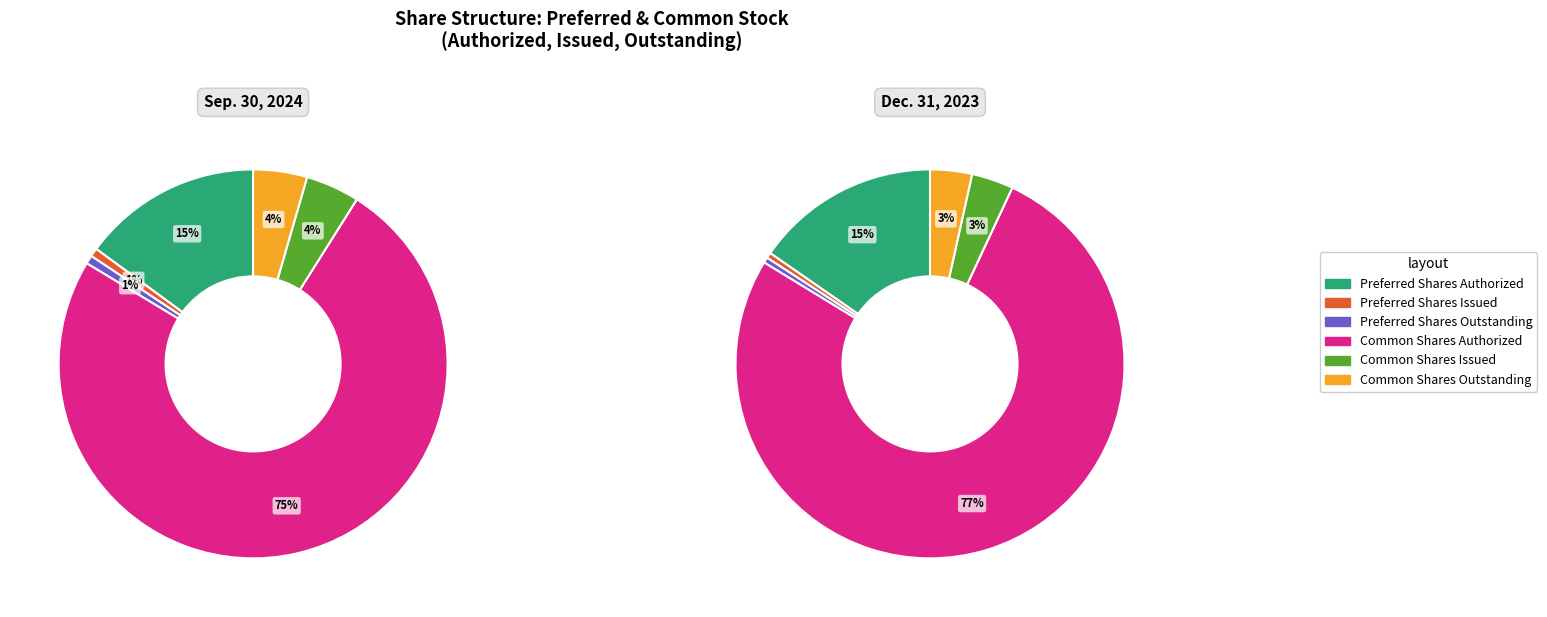

Is there any slice that represents more than half of the pie?

Yes